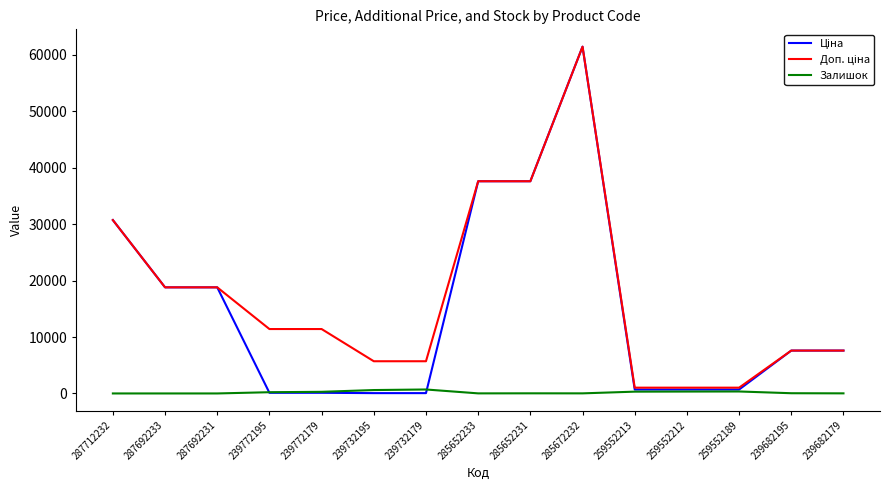

What is the maximum value shown in the chart?

61434.3